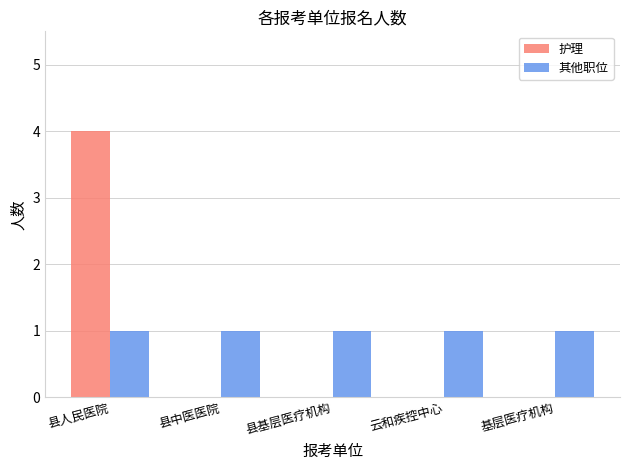

Is the value of 护理 at 基层医疗机构 greater than the value of 其他职位 at 县基层医疗机构?

No